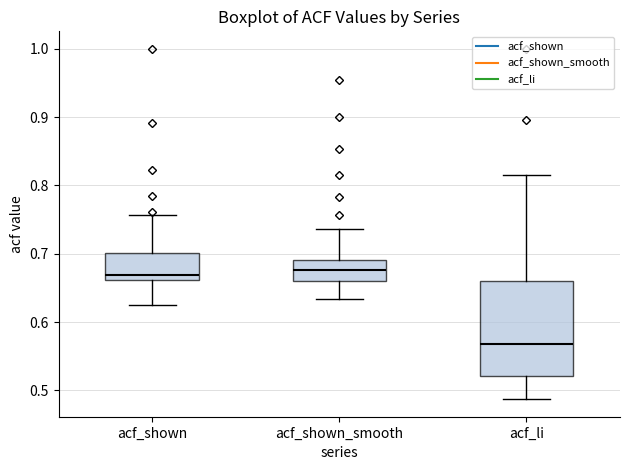

Which box has the lowest median line?

acf_li